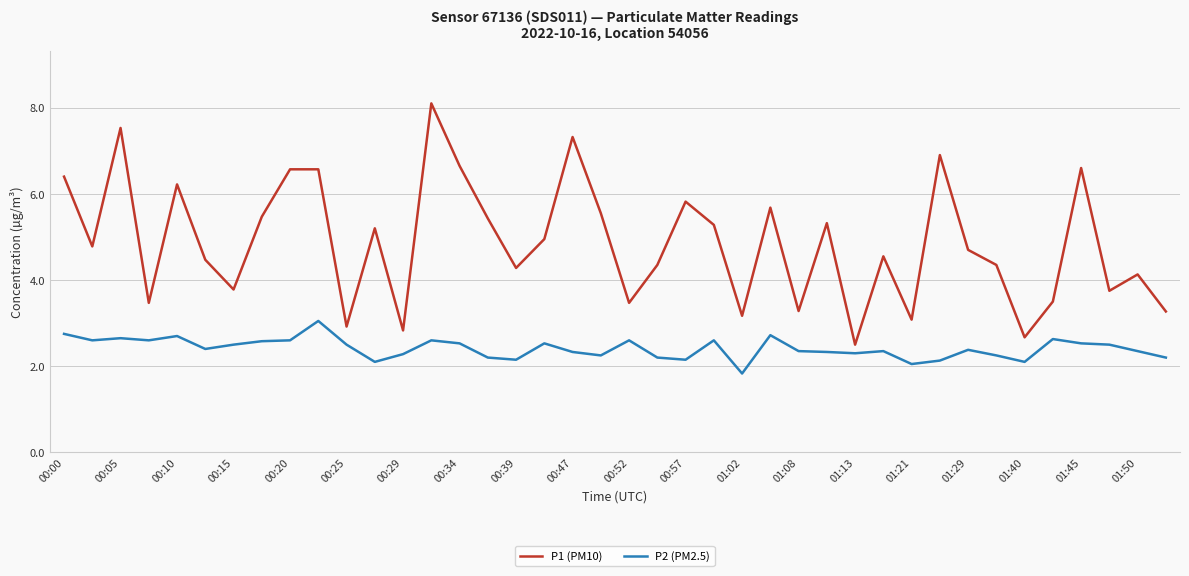

What is the maximum value for P1 (PM10)?

8.1